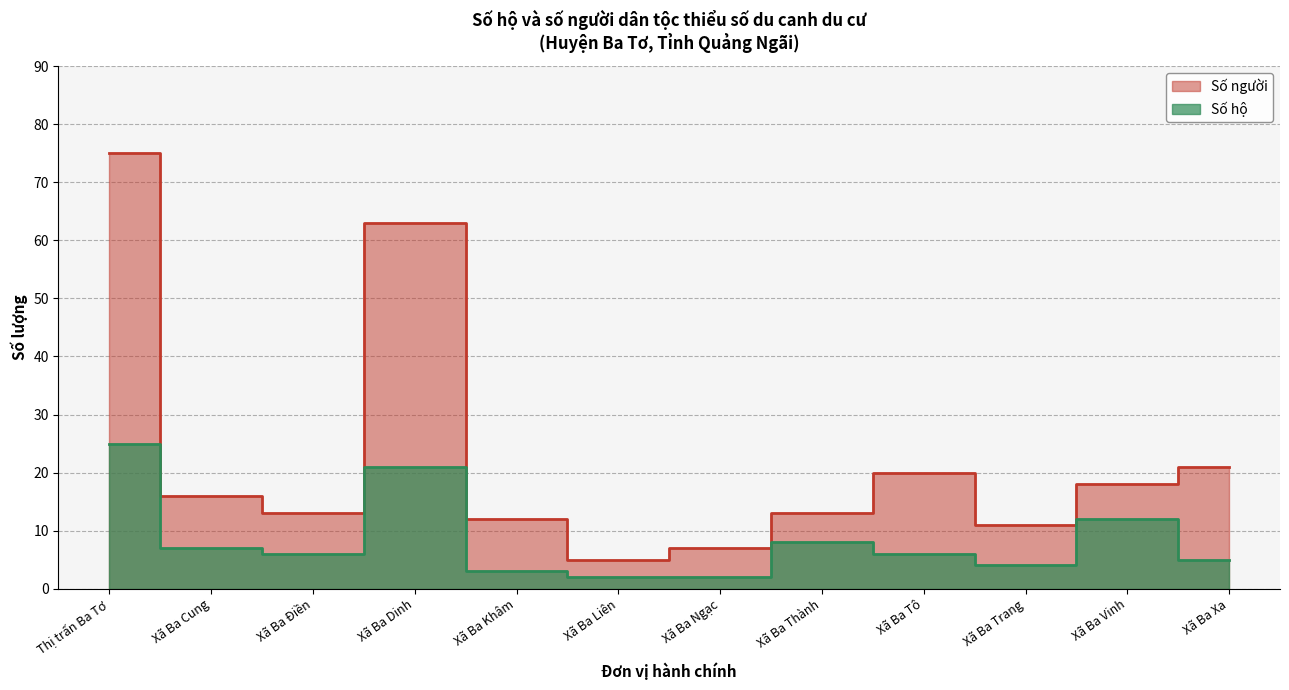

The value of Số người at Xã Ba Xa is 21. True or false?

True